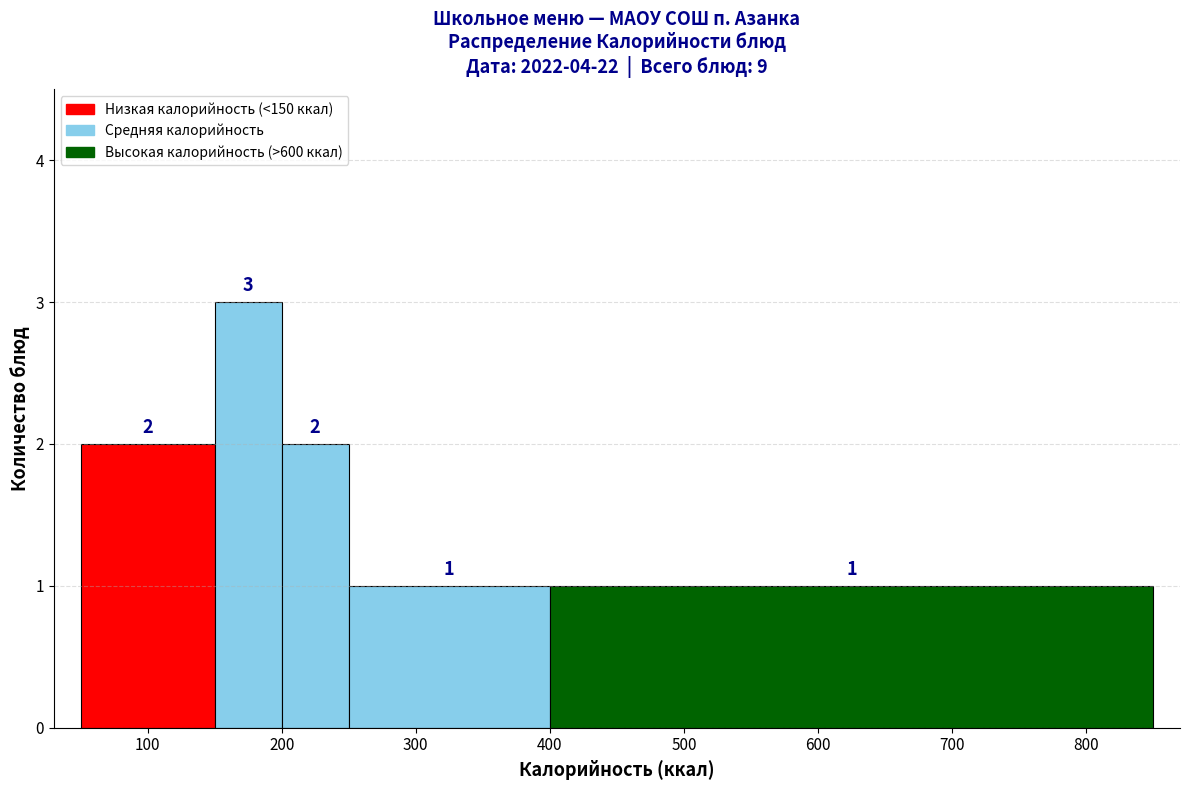

Reading left to right, list every bar in this chart as the range it spans on the x-axis followed by its height.

50 to 150: 2
150 to 200: 3
200 to 250: 2
250 to 400: 1
400 to 850: 1